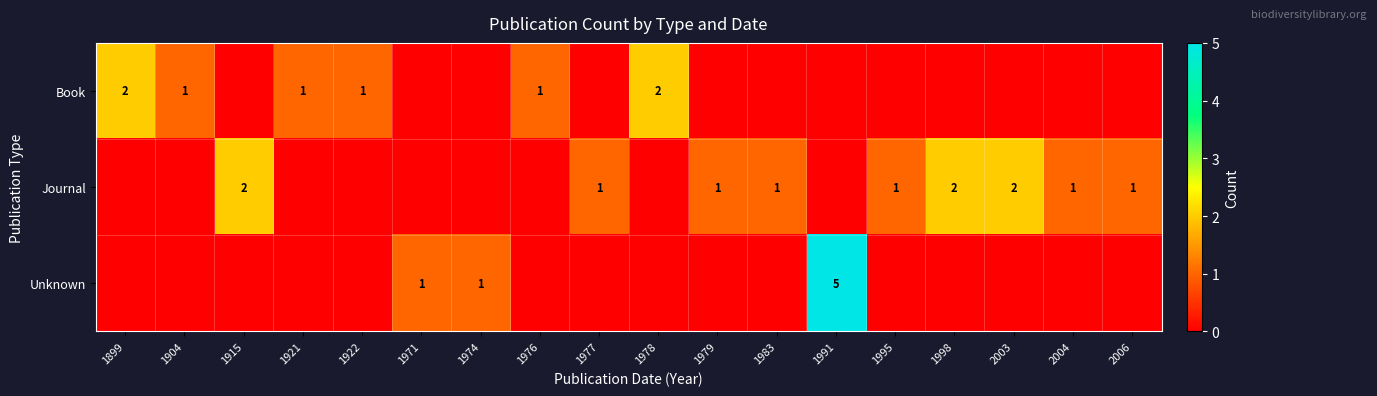

The value of Journal at 1983 is 1. True or false?

True